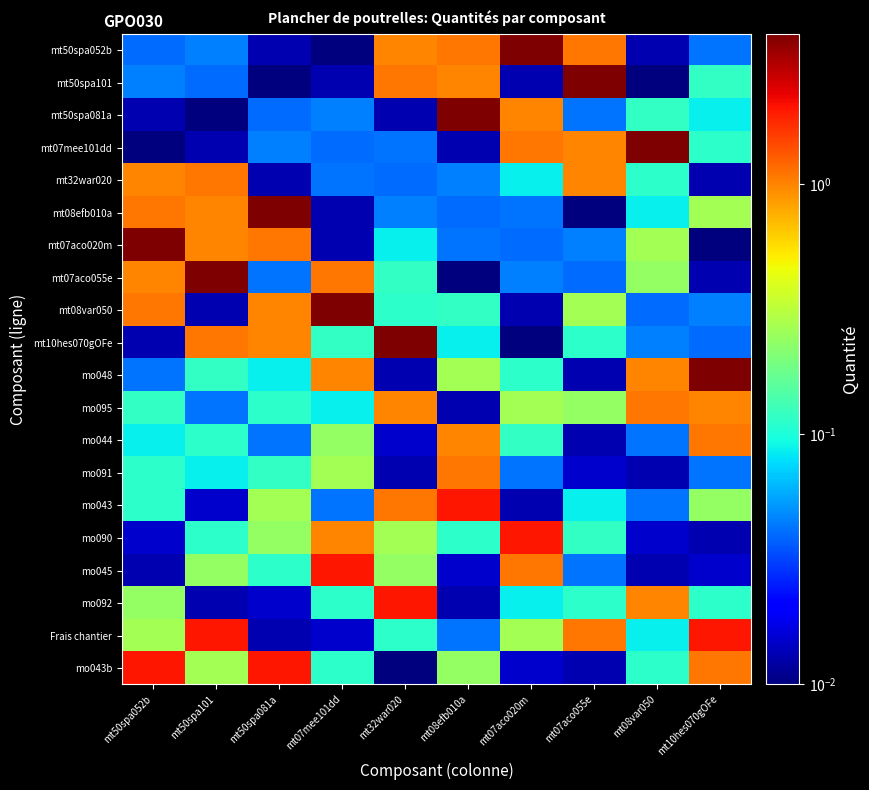

At how many categories does at least one series exceed 2?

10